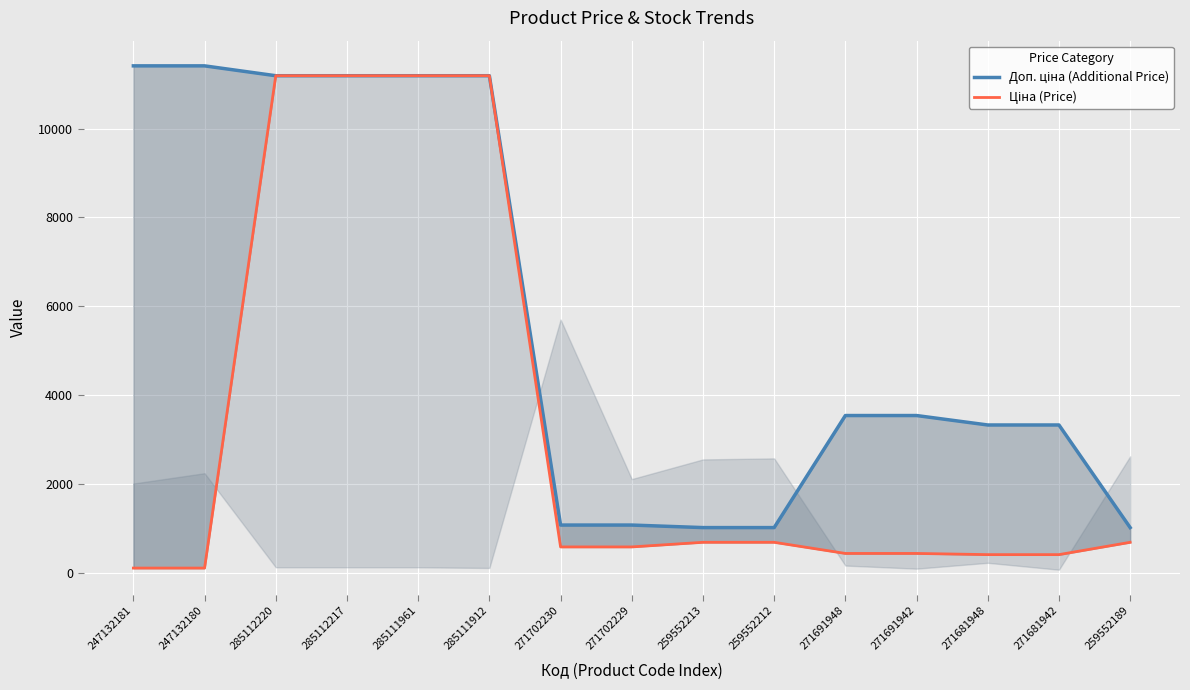

Reading right to left, what are all the values shown in this chart?

Доп. ціна (Additional Price): 259552189=1024.6	271681942=3332.5	271681948=3332.5	271691942=3545.0	271691948=3545.0	259552212=1024.6	259552213=1024.6	271702229=1081.7	271702230=1081.7	285111912=11188.2	285111961=11188.2	285112217=11188.2	285112220=11188.2	247132180=11410.0	247132181=11410.0
Ціна (Price): 259552189=693.7	271681942=416.6	271681948=416.6	271691942=443.1	271691948=443.1	259552212=693.7	259552213=693.7	271702229=589.9	271702230=589.9	285111912=11188.2	285111961=11188.2	285112217=11188.2	285112220=11188.2	247132180=114.1	247132181=114.1